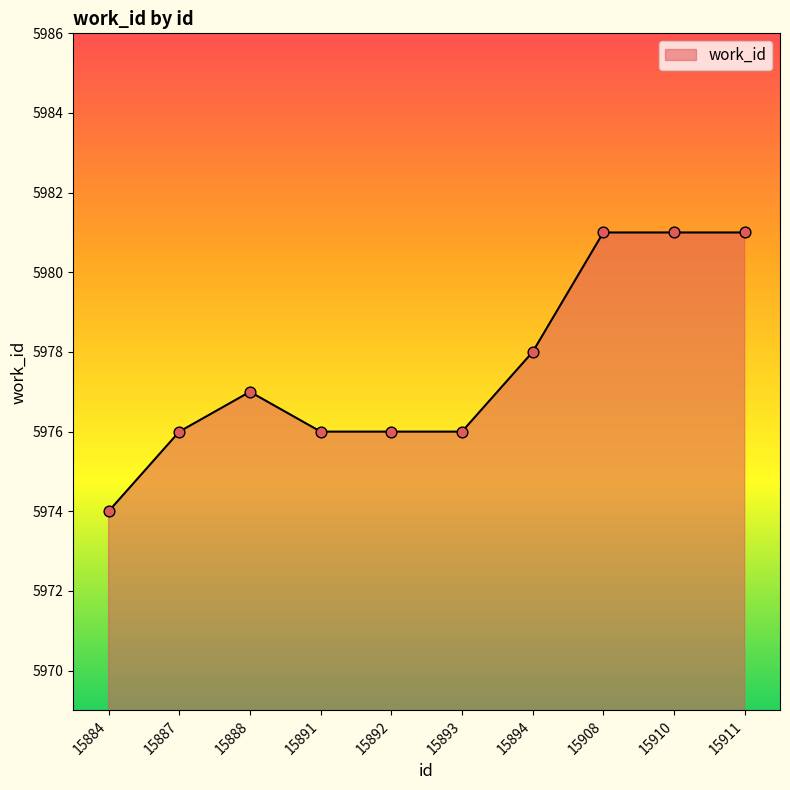

What is the change in value from 15891 to 15908?

+5